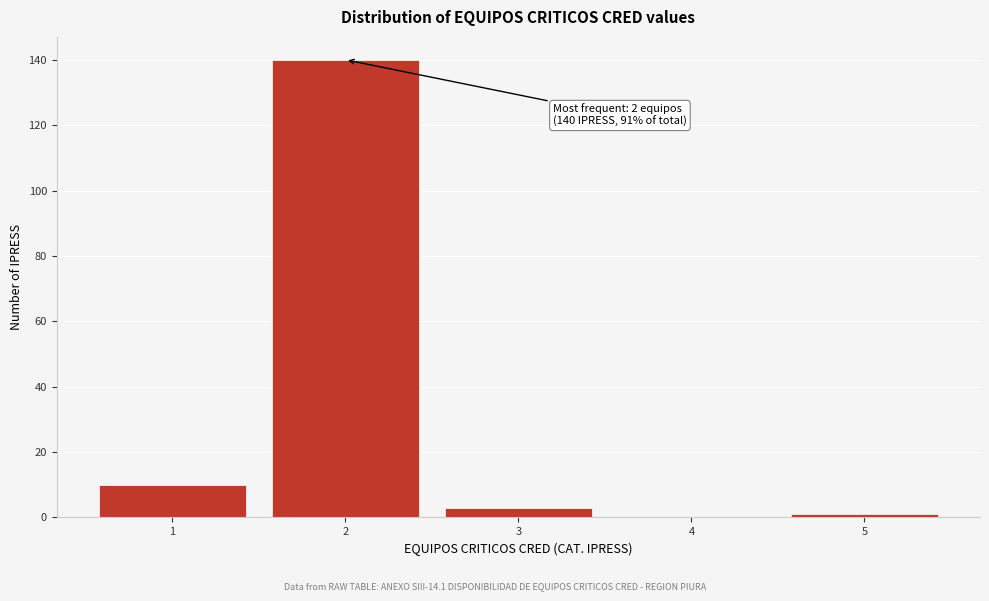

Which range on the x-axis has the tallest bar?

1.5 to 2.5